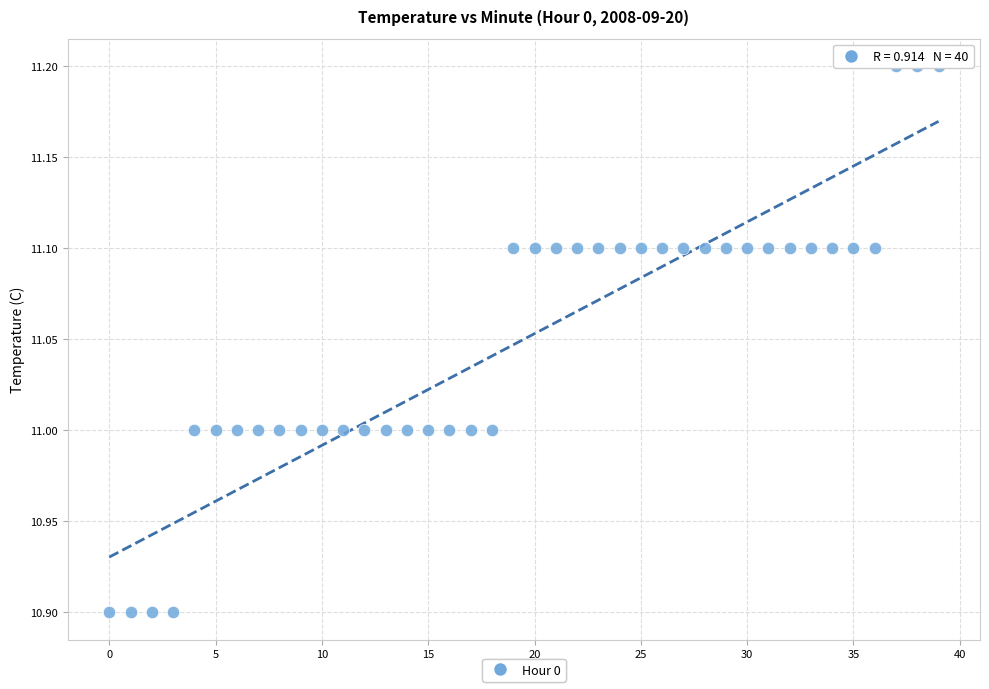

What is the range of Y values (max minus min)?

0.3